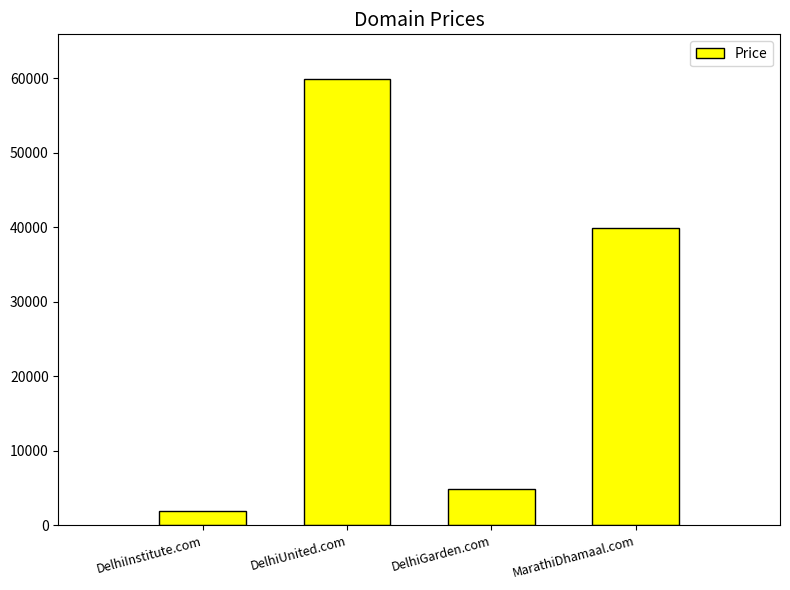

At which label is the value closest to 30888?

MarathiDhamaal.com